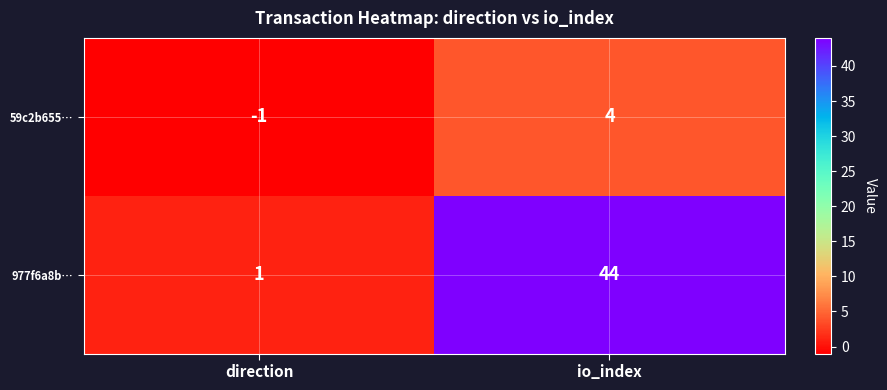

How many categories are shown in the chart?

2